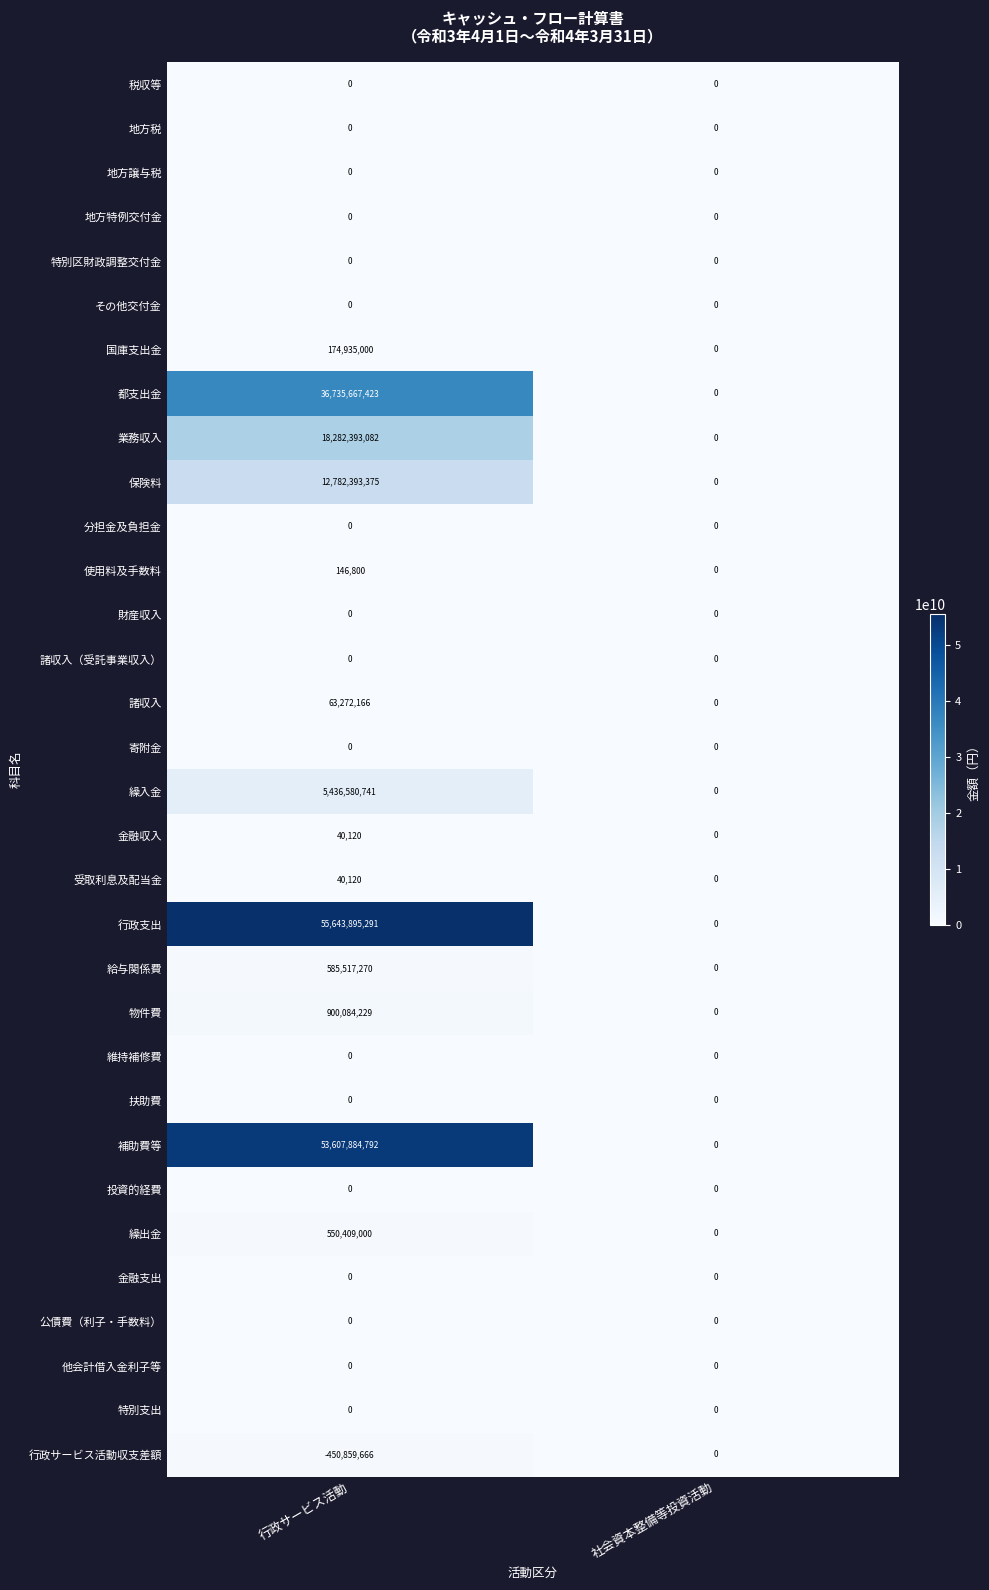

What is the difference between the highest and lowest values at 行政サービス活動?

56094754957